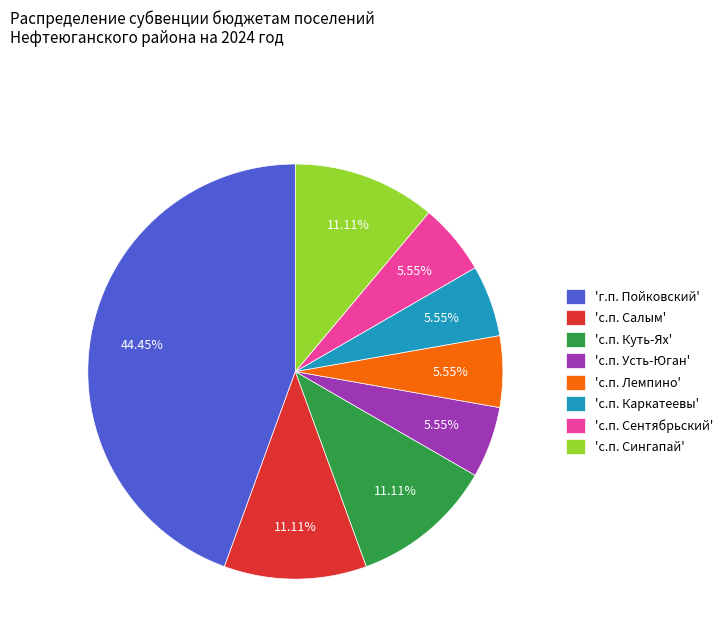

Which slice is the largest?

'г.п. Пойковский'